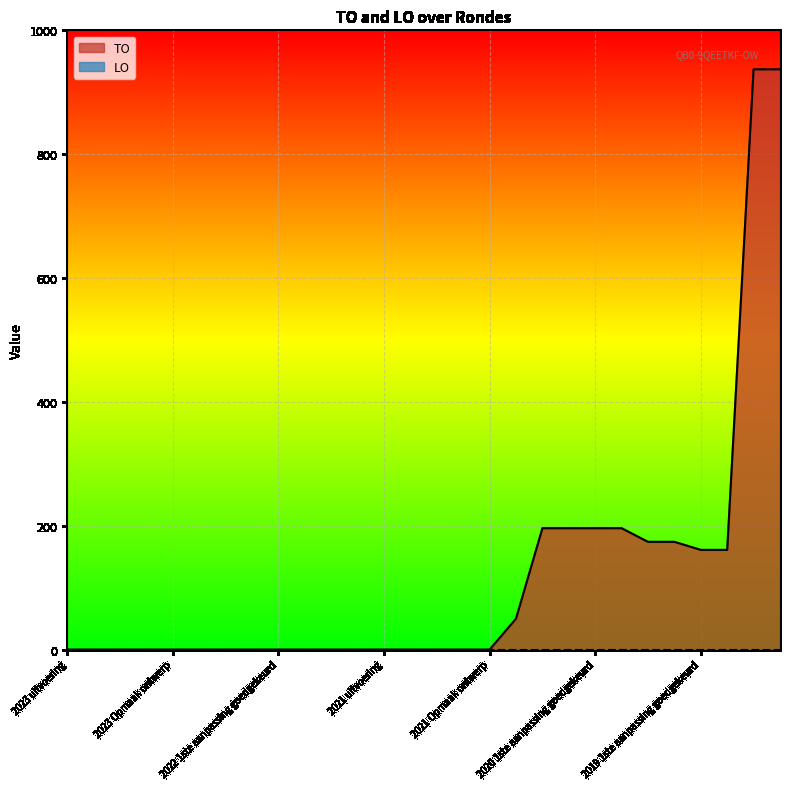

True or false: the data has more than 2 interior local peaks.

False